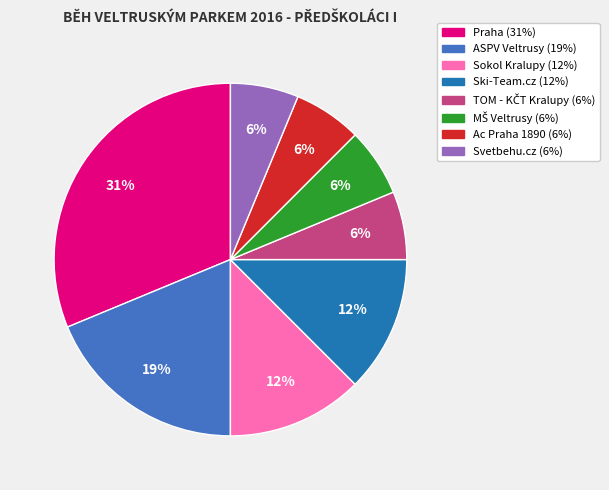

Which slice is the largest?

Praha